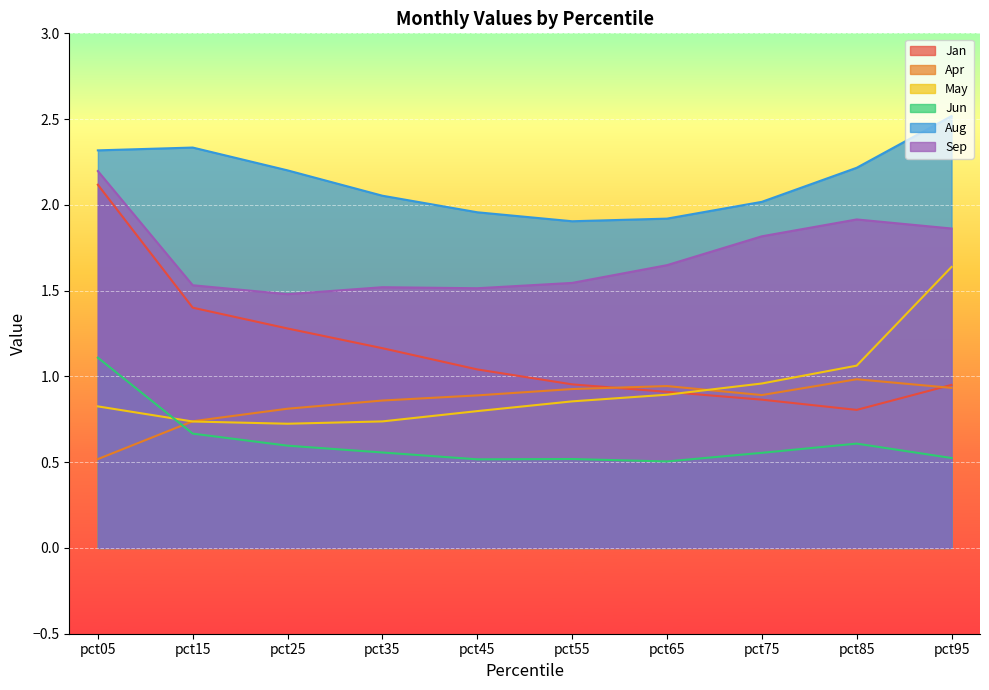

How many series are shown in this chart?

6